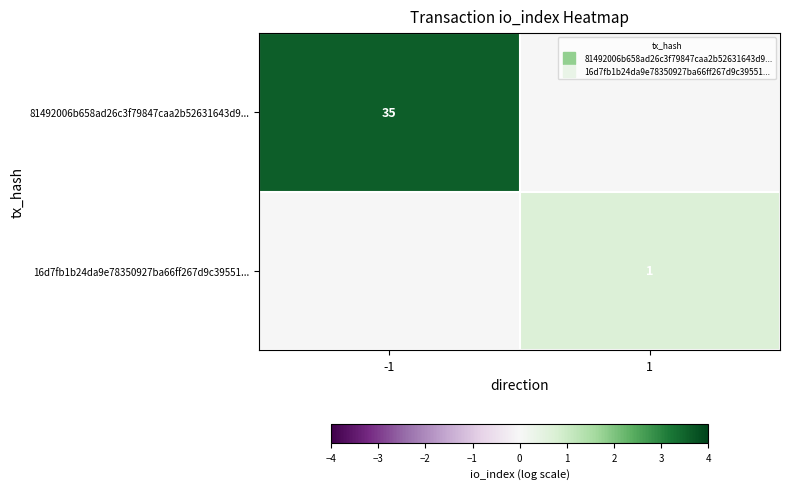

At how many categories does at least one series exceed 3?

1